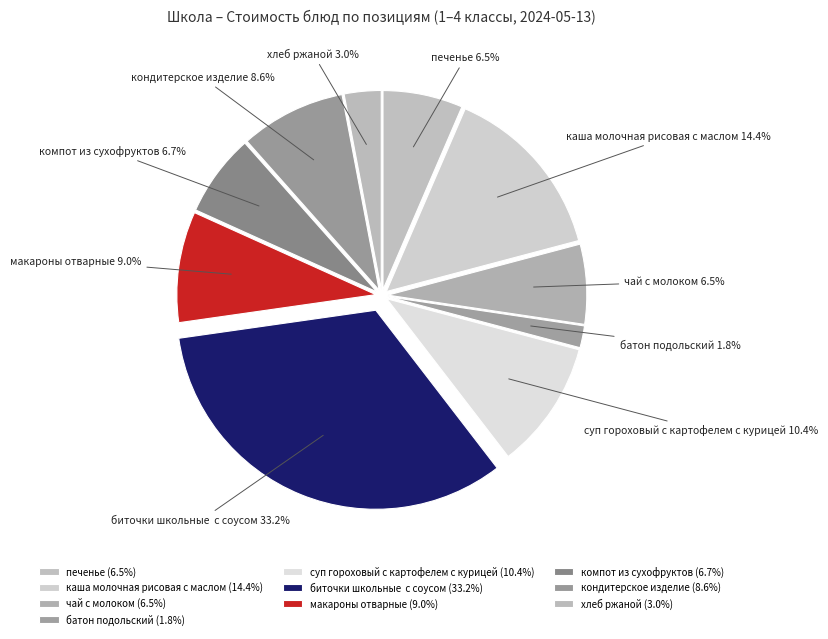

Is it true that компот из сухофруктов is 14% of the pie?

False